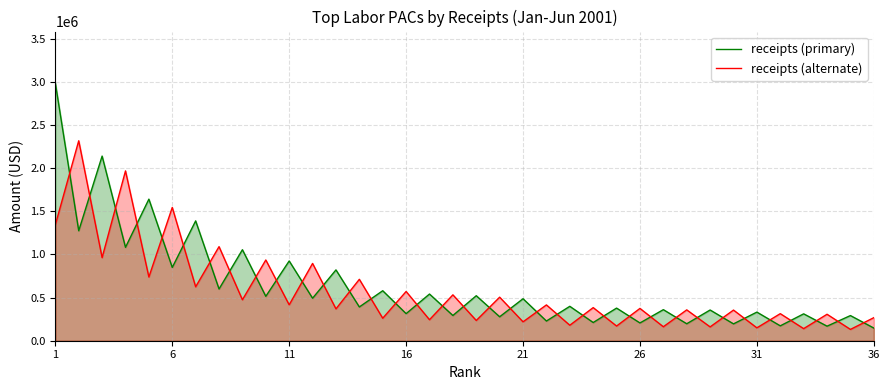

What is the smallest value displayed?

131090.9